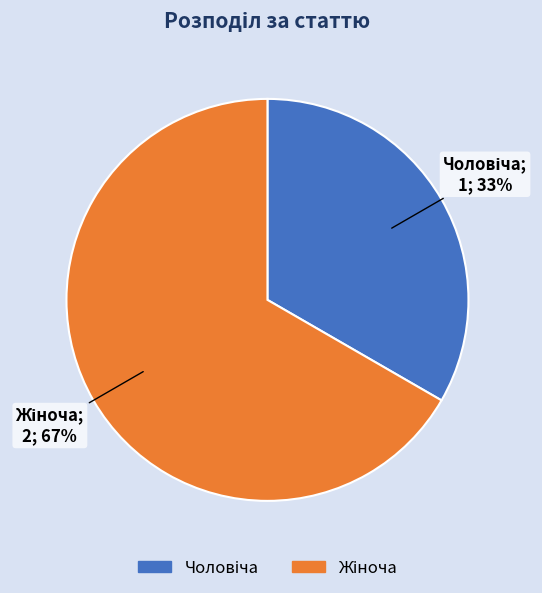

Is there any slice that represents more than half of the pie?

Yes